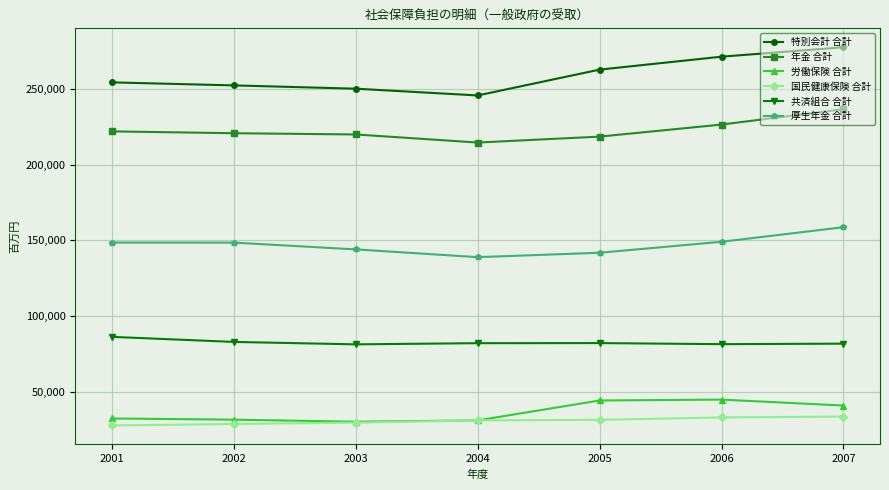

What is the approximate value of 労働保険 合計 at 2005, to the nearest 50?

44250